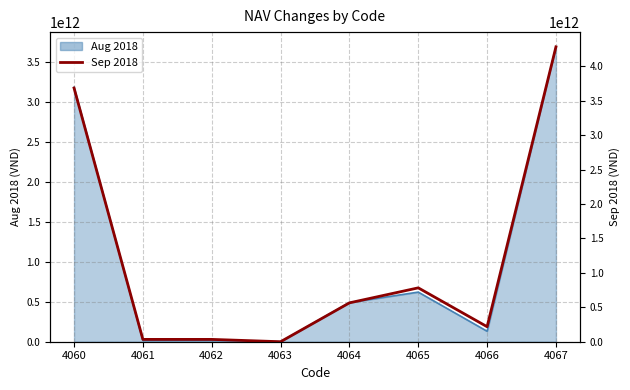

How many points are higher than both their immediate neighbors (excluding endpoints)?

1